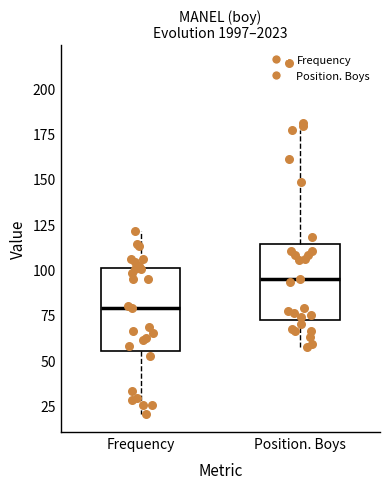

Where does the lower whisker of the box for Position. Boys end on the y-axis? The values are not printed on the chart, so give them approximately, as read against the axis.

55